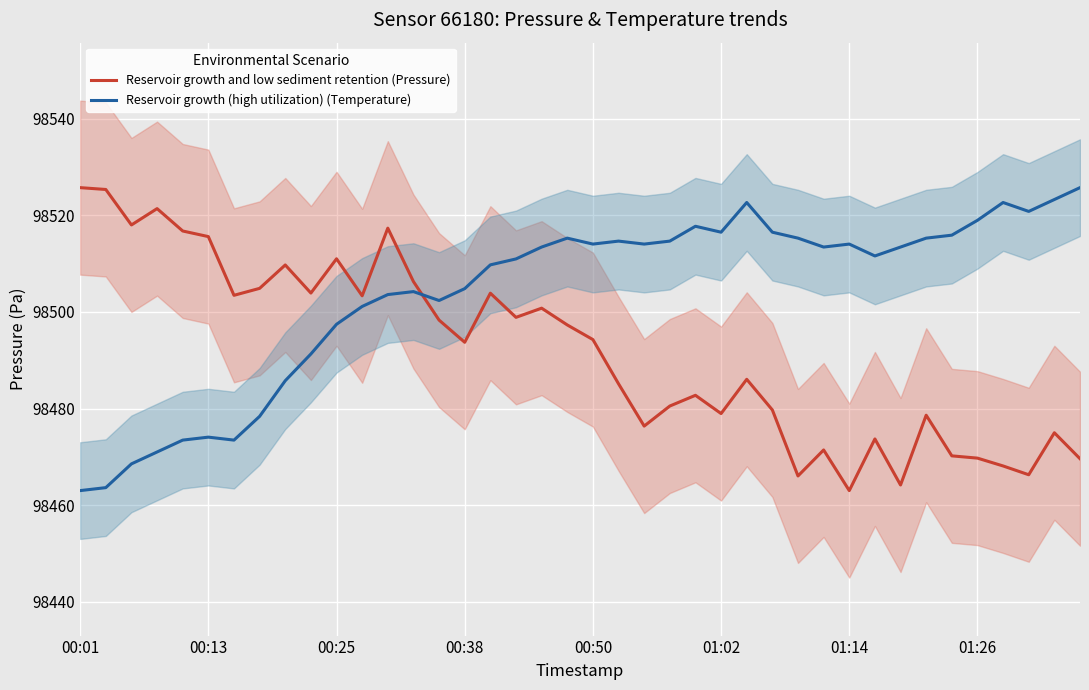

Which series ends up on top after the final intersection of Reservoir growth (high utilization) (Temperature) and Reservoir growth and low sediment retention (Pressure)?

Reservoir growth (high utilization) (Temperature)